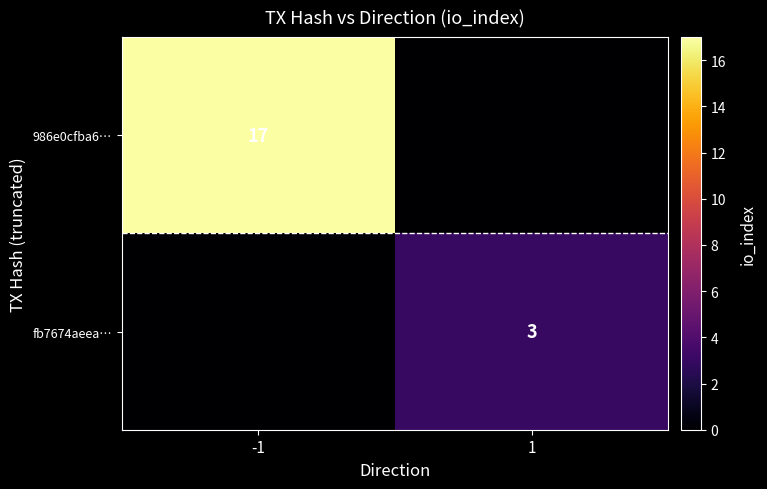

The value of 986e0cfba6… at -1 is 10. True or false?

False